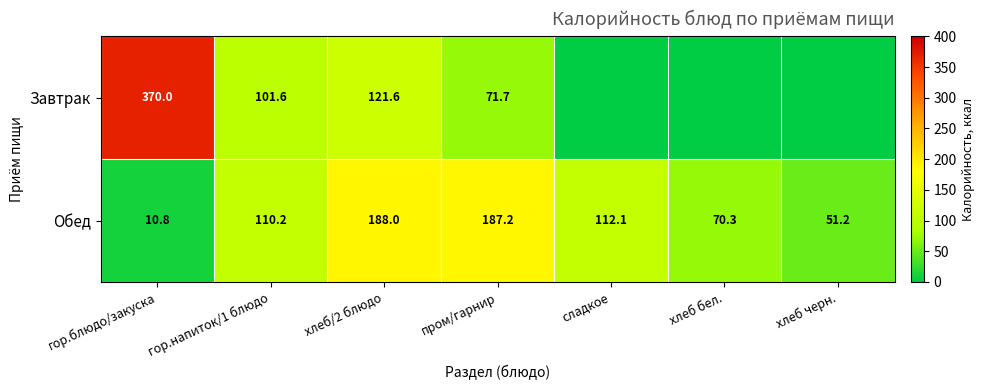

At which label is Обед closest to 99?

гор.напиток/1 блюдо